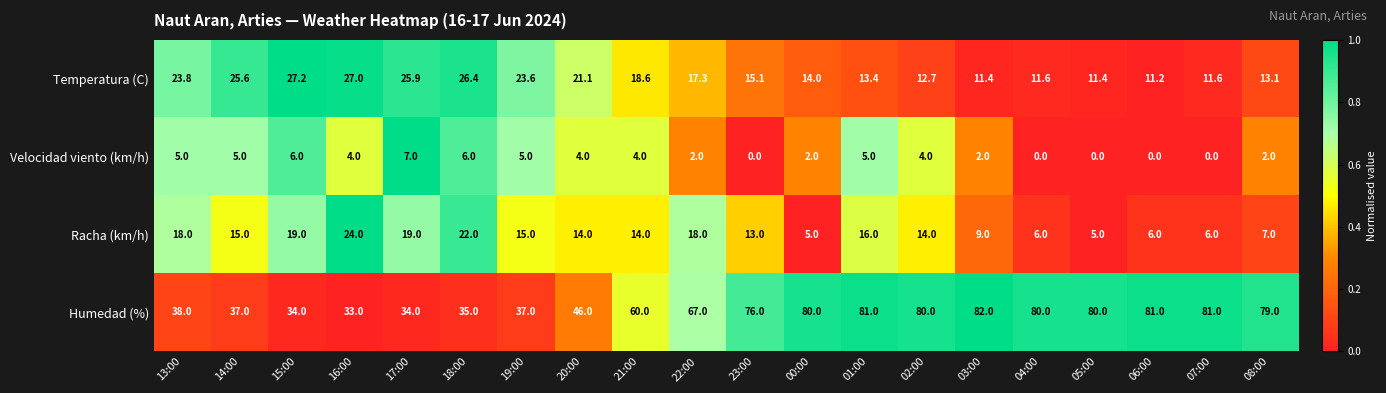

Between 14:00 and 17:00, which series saw the biggest shift?

Racha (km/h)